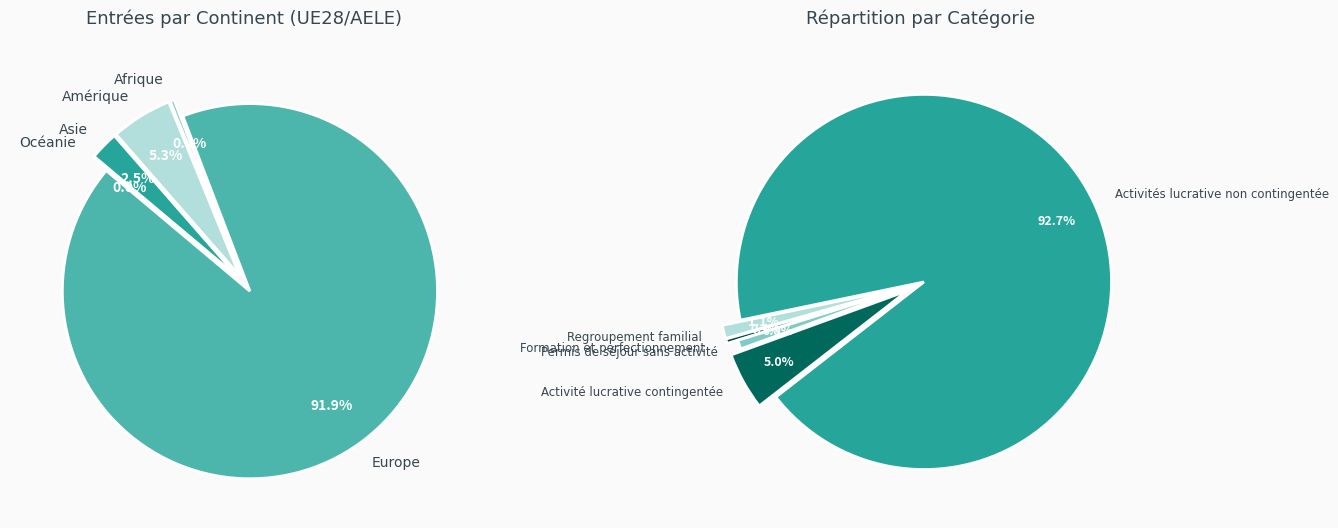

Is there a majority slice in this chart?

Yes